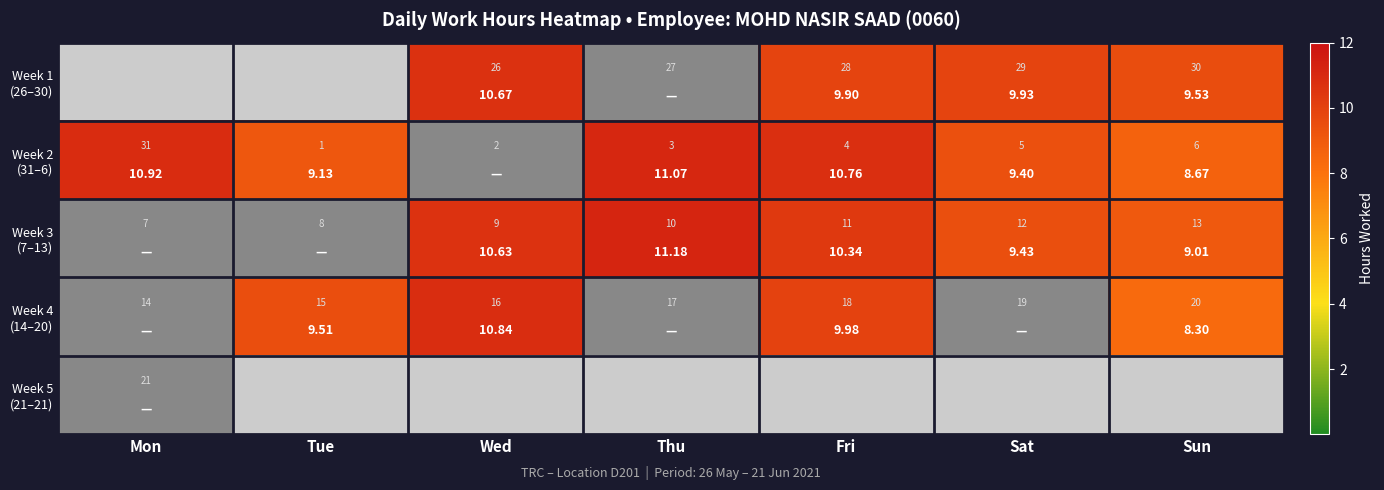

What is the difference between the maximum and minimum values in the Week 2 (31–6) series?

1